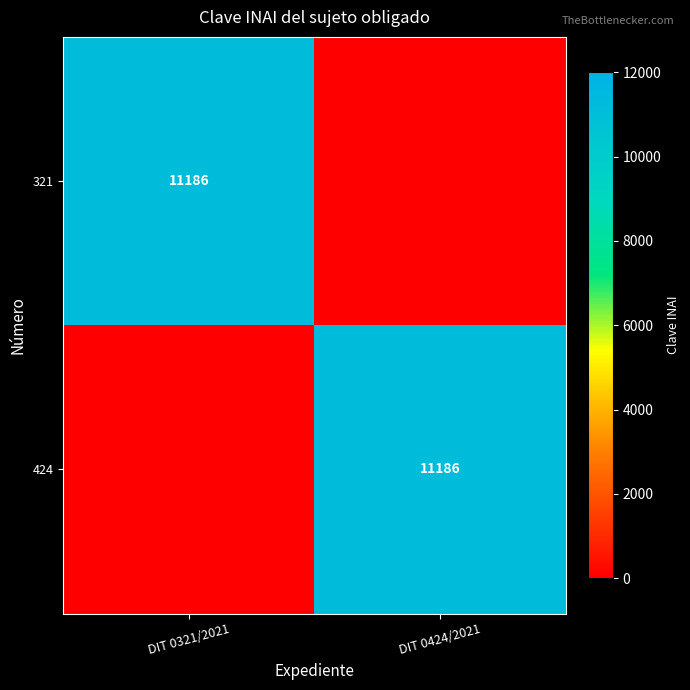

The value of 424 at DIT 0424/2021 is 16318. True or false?

False